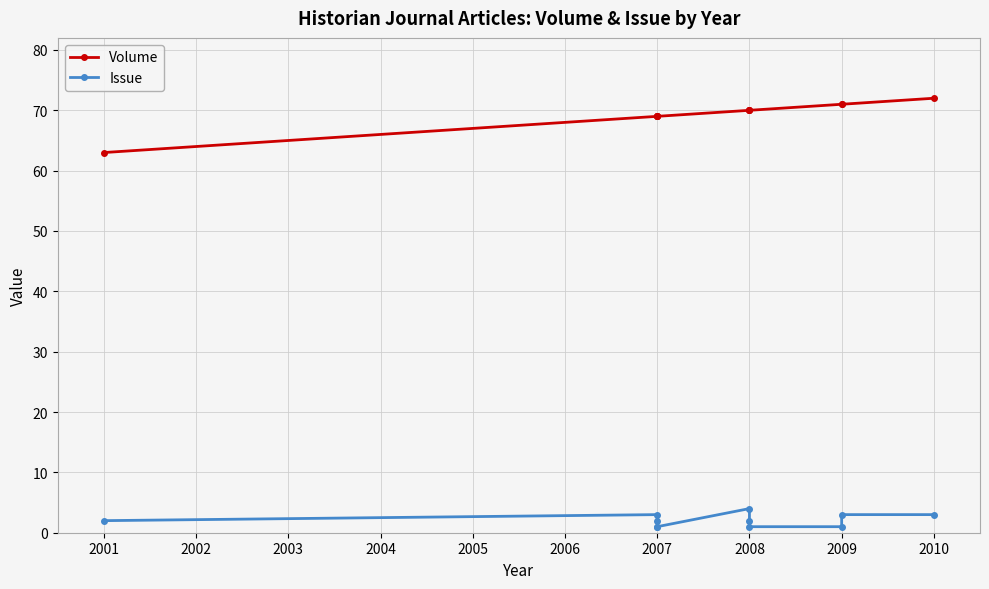

How many values in the Issue series are below 2?

4